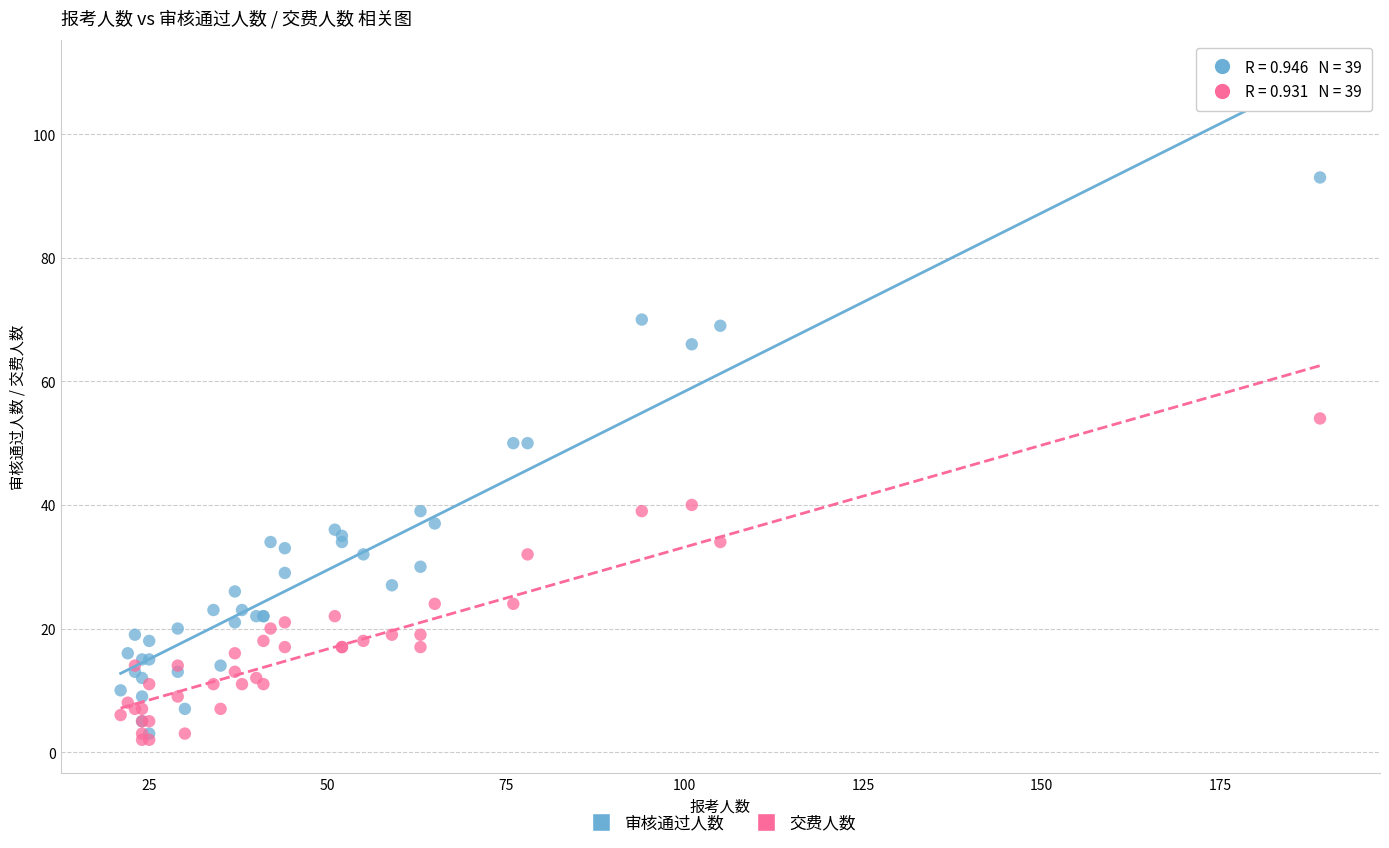

Which series has the widest spread of Y values?

审核通过人数